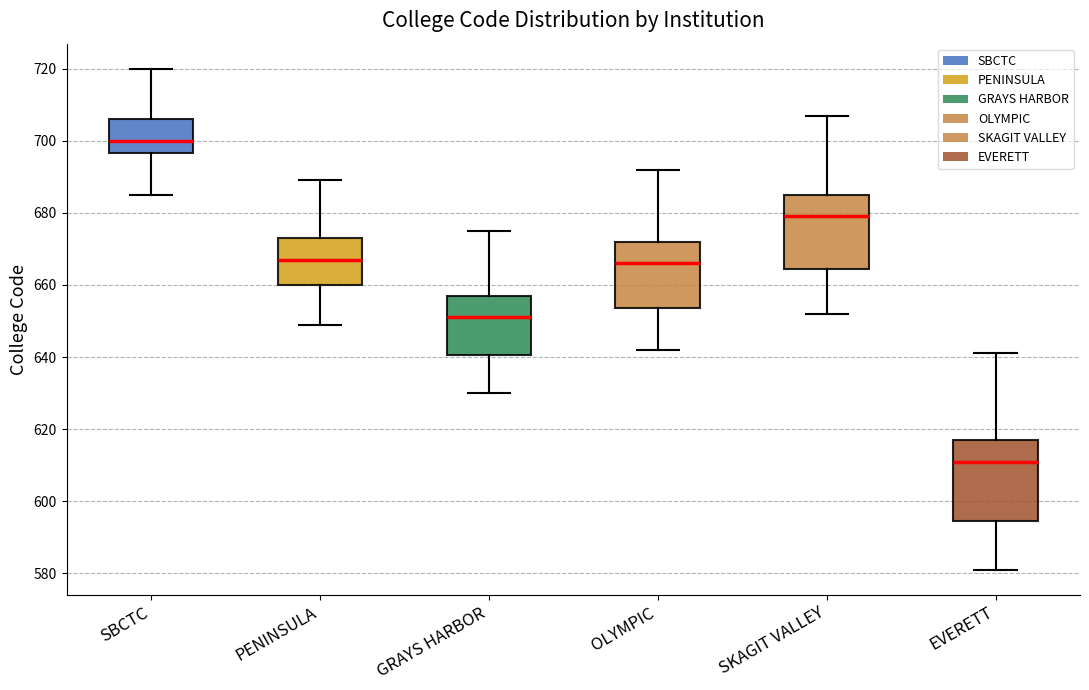

Which box is the tallest, from its lower edge to its upper edge?

EVERETT